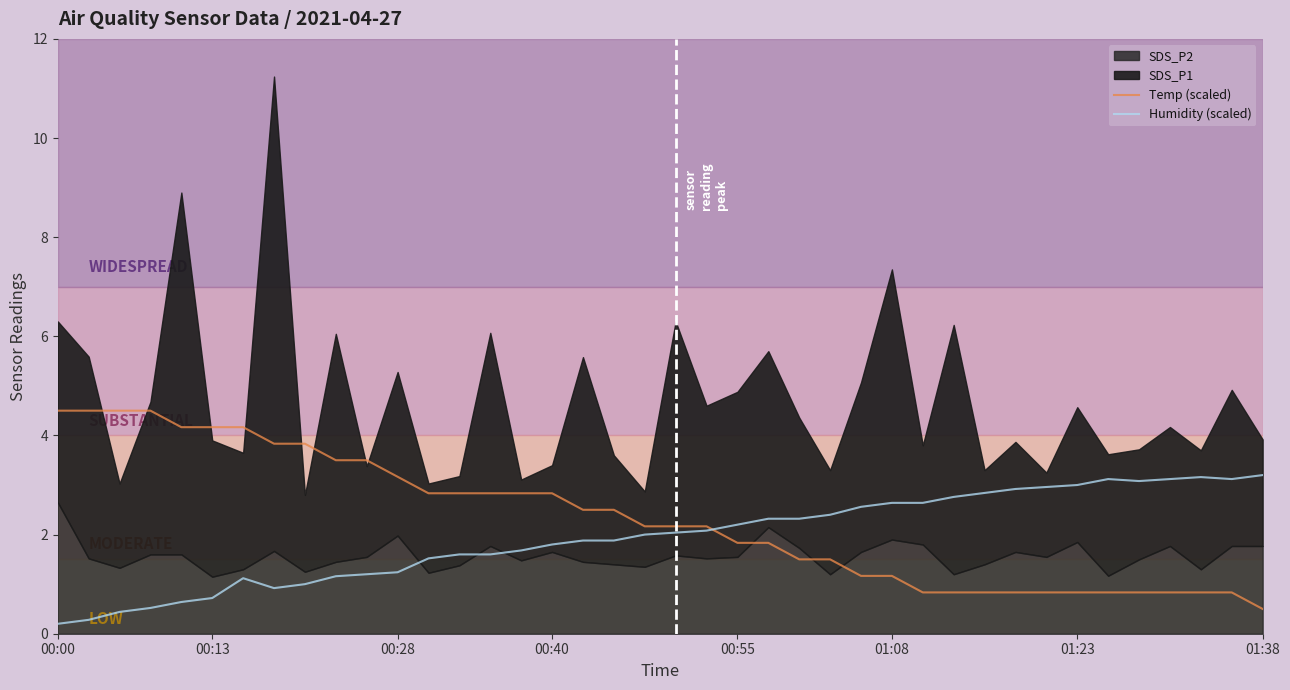

What is the value of the Temp (scaled) point at the 23rd from the left?

1.8